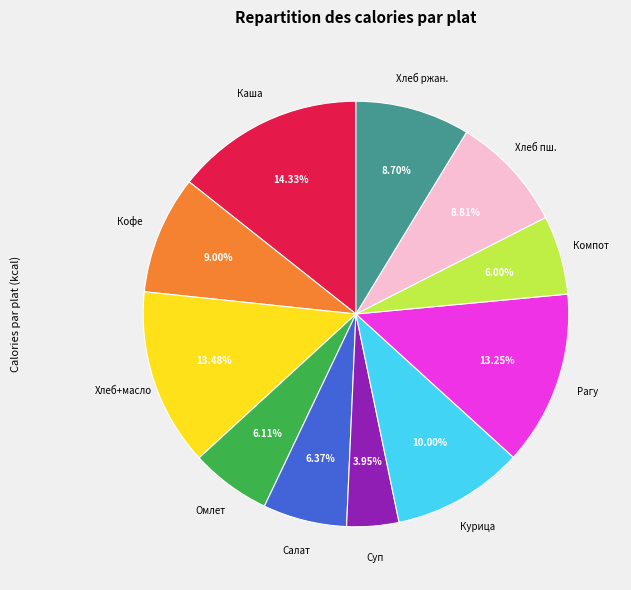

Is there a majority slice in this chart?

No